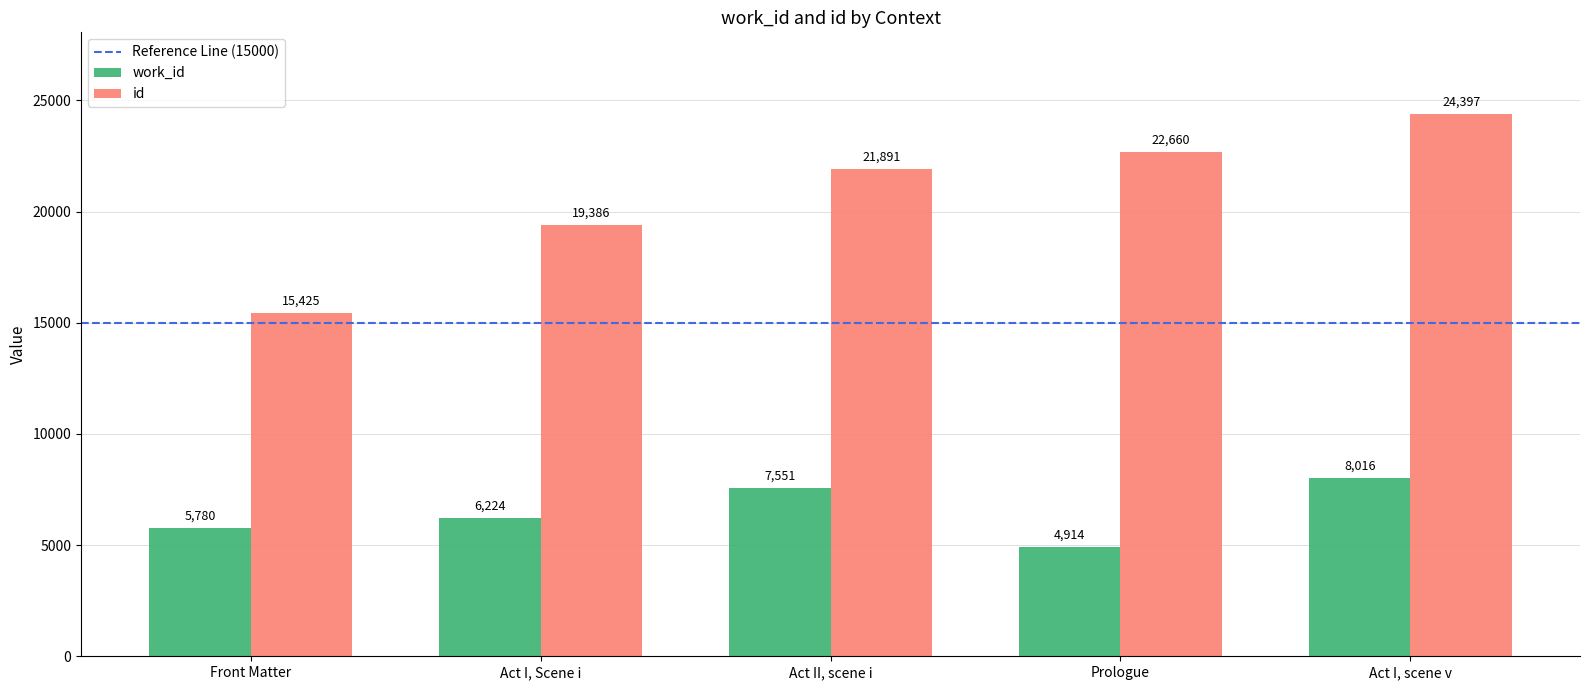

How many work_id values are between 5780 and 7551?

3